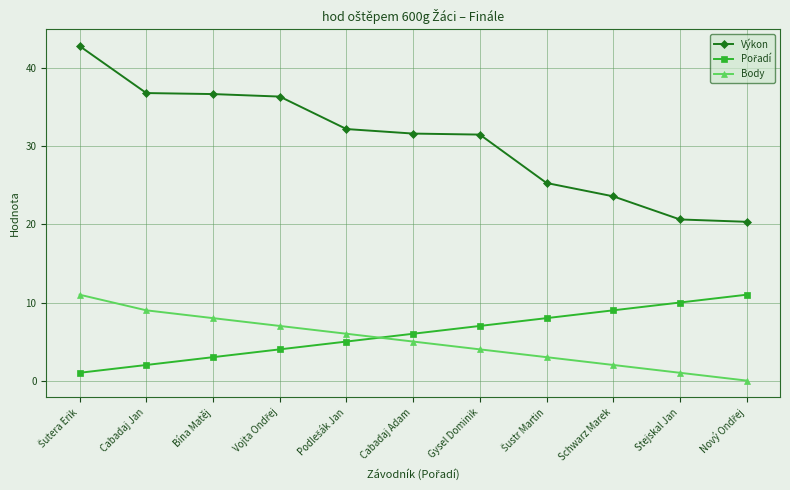

What is the difference between the maximum and minimum values in the Body series?

11.0